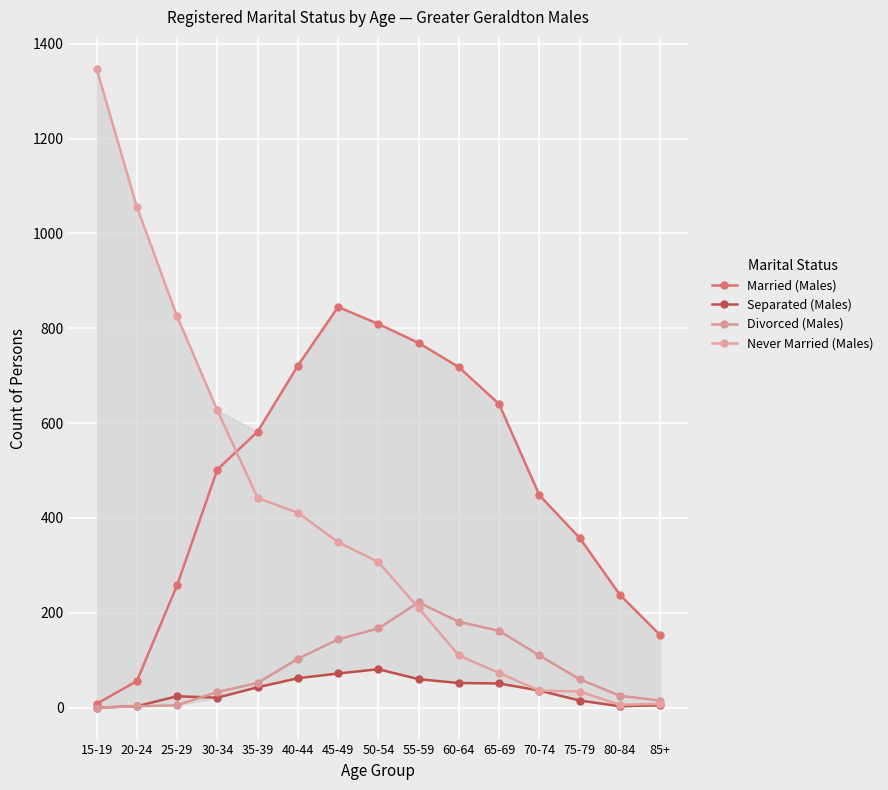

What is the minimum value for Married (Males)?

8